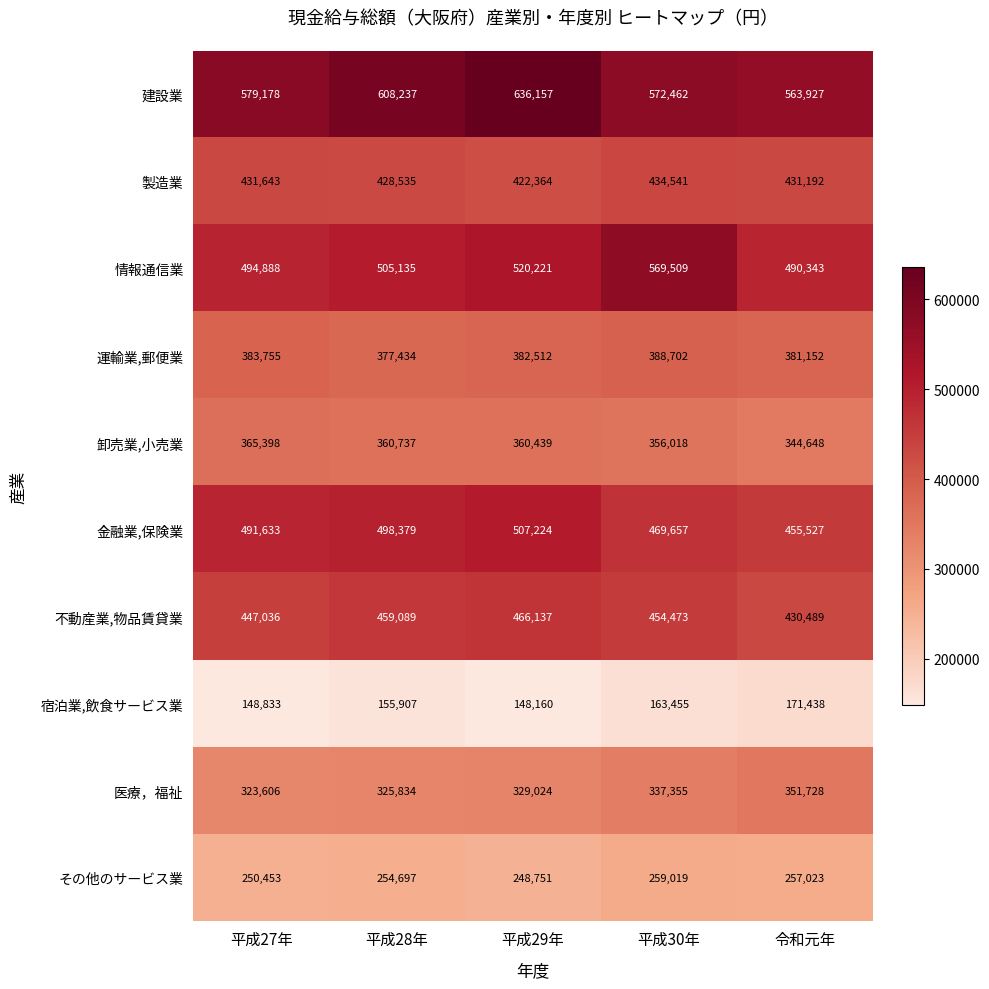

List the labels in order of 宿泊業,飲食サービス業 value, smallest first.

平成29年, 平成27年, 平成28年, 平成30年, 令和元年